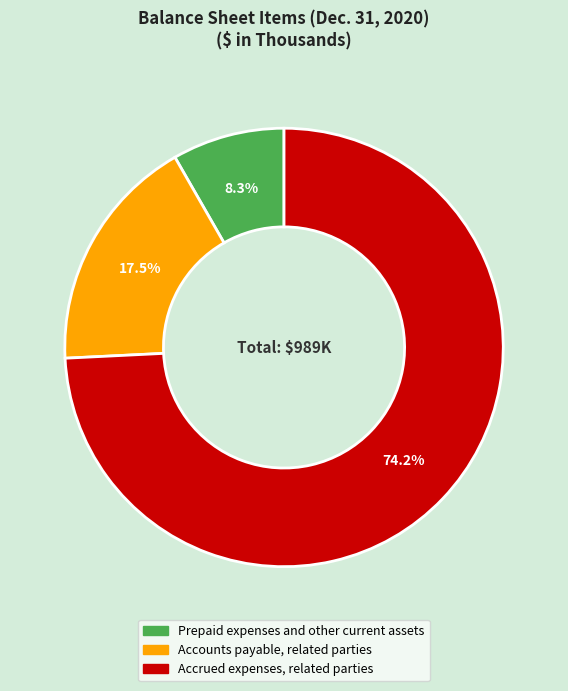

Does any single category account for the majority?

Yes